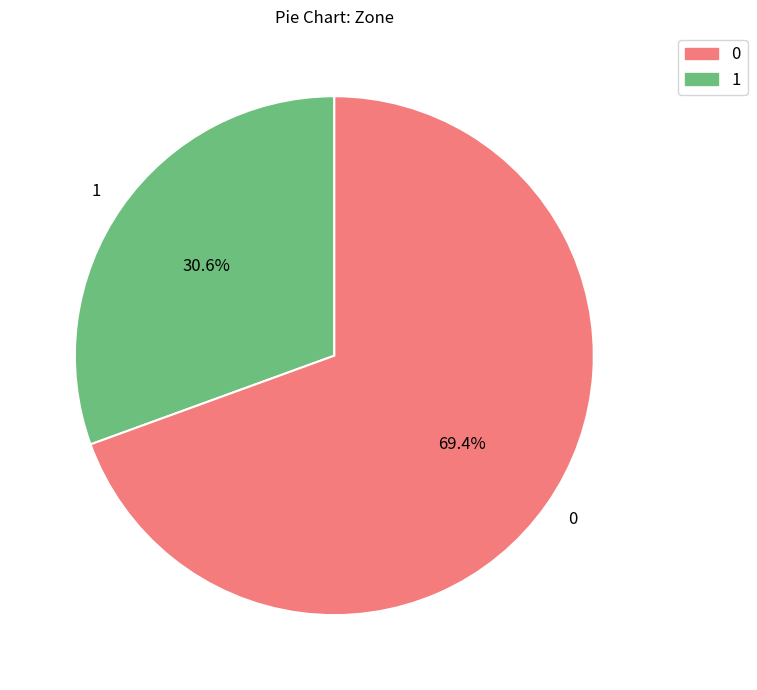

Is the sum of 1 and 0 greater than half?

Yes